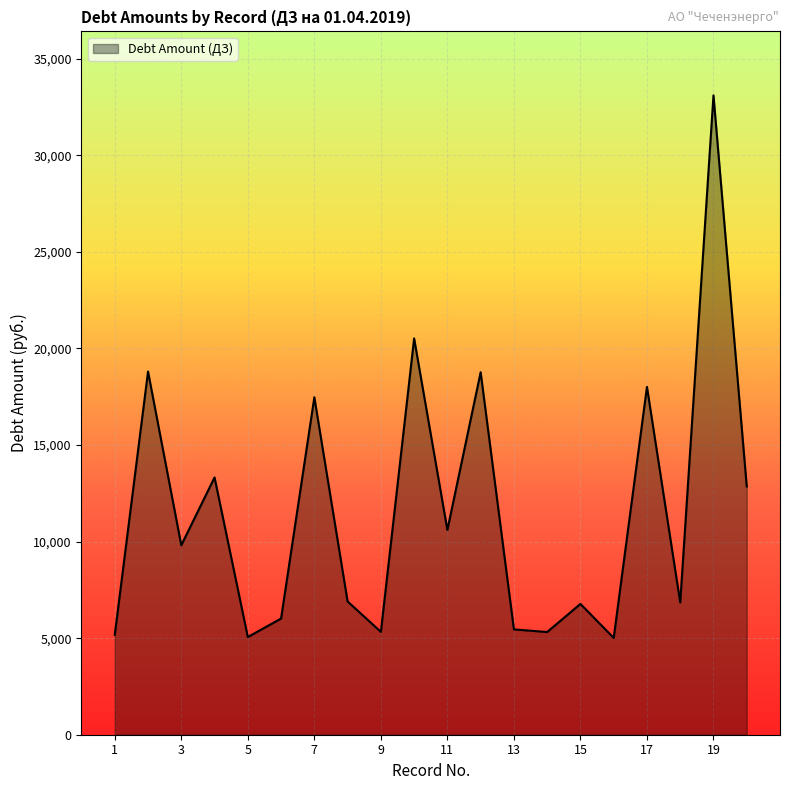

How many categories are shown in the chart?

20